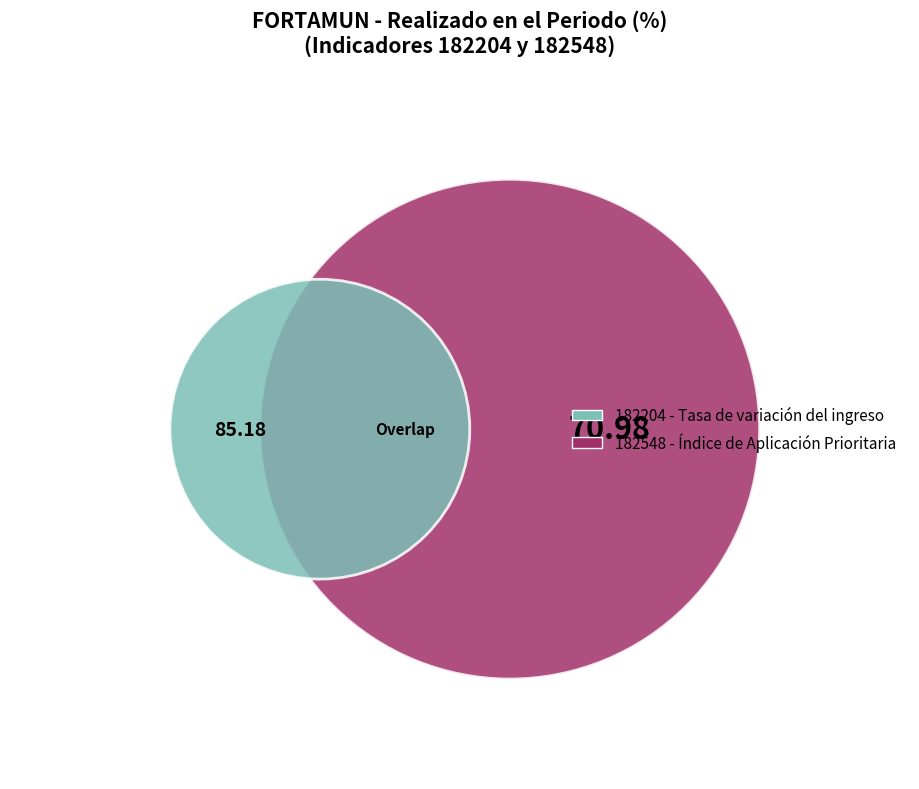

Combined, what portion of the pie is 182204 and 182548?

100.0%